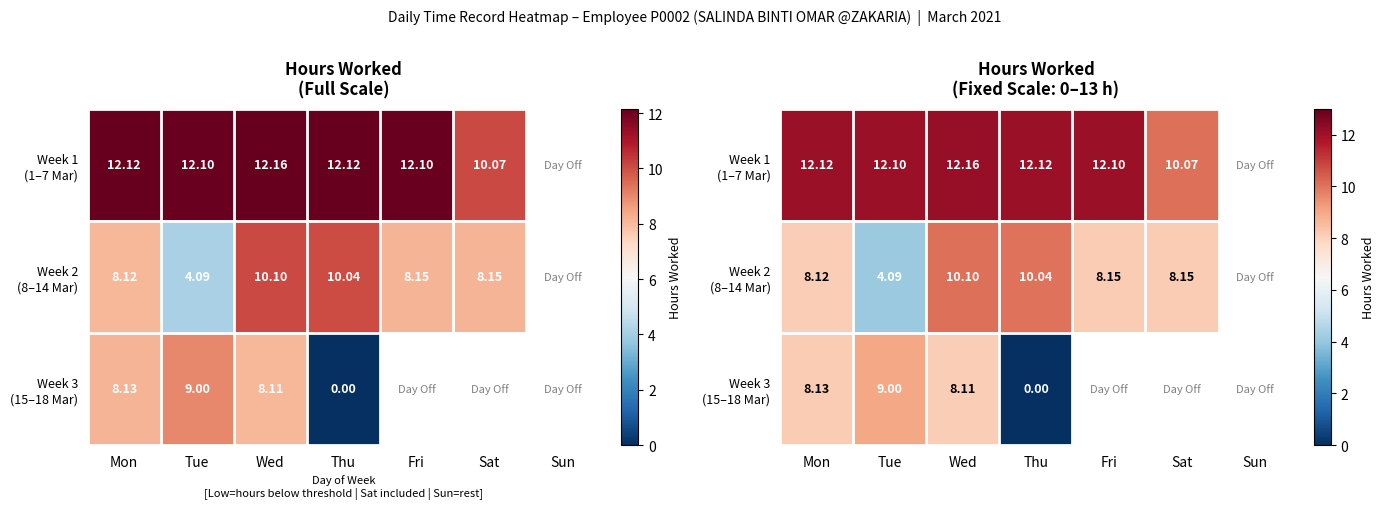

The Week 2 (8–14 Mar) series shows 8.2 at Sat. True or false?

True